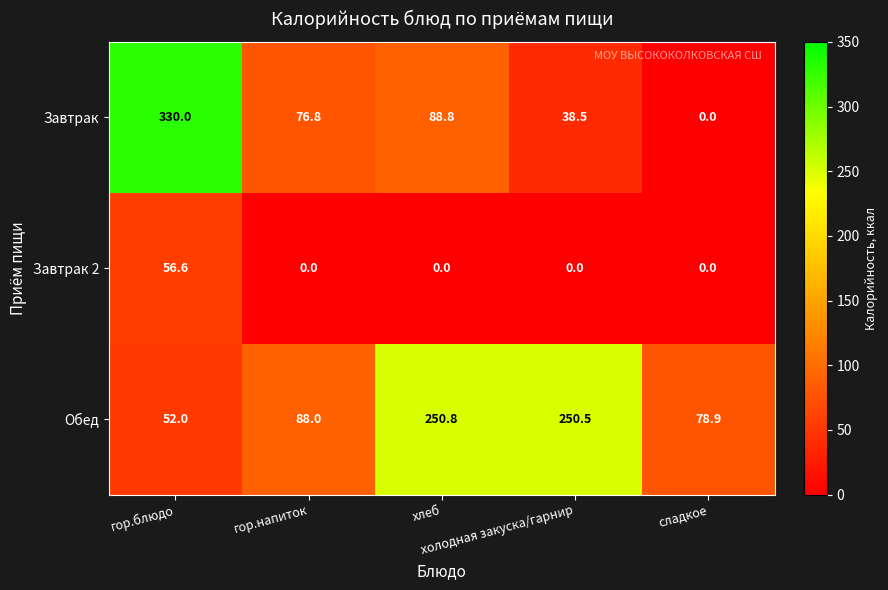

What is the spread (max minus min) of values at хлеб?

250.8